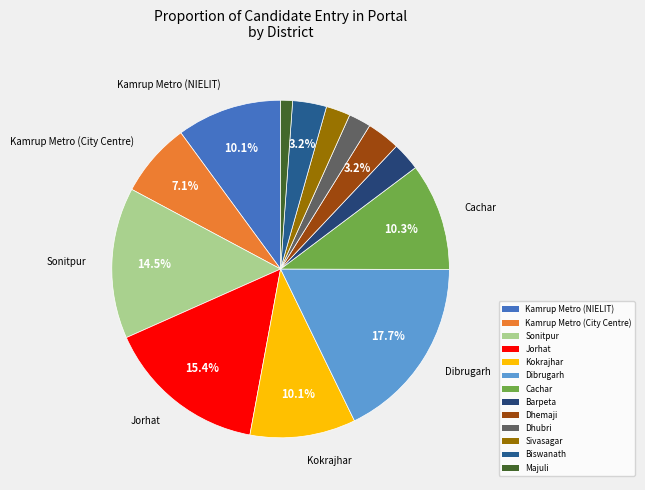

What percentage is the Kamrup Metro (NIELIT) slice, to the nearest percent?

10%